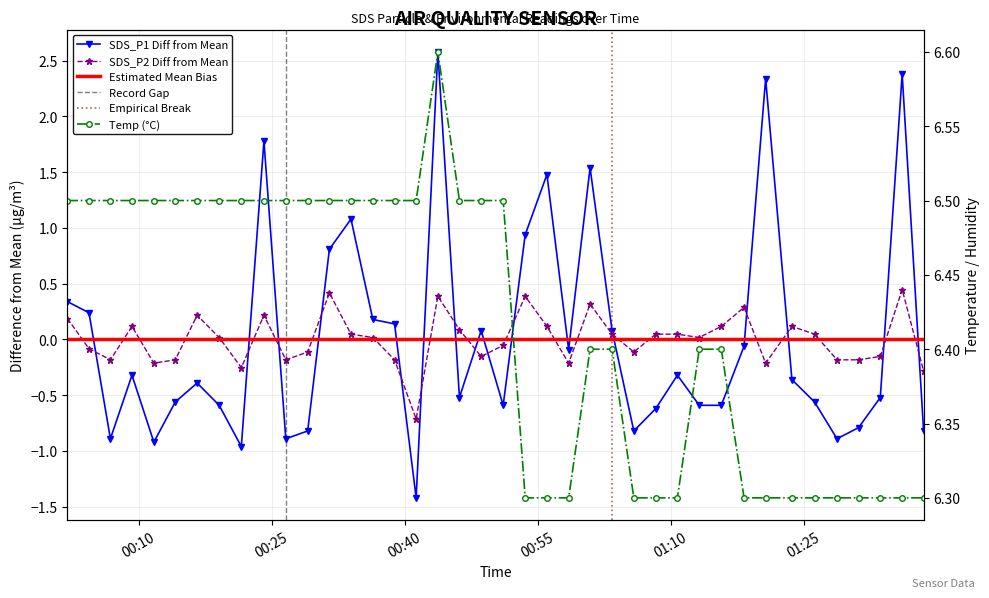

True or false: Temp has a value of 11.0 at 36.

False